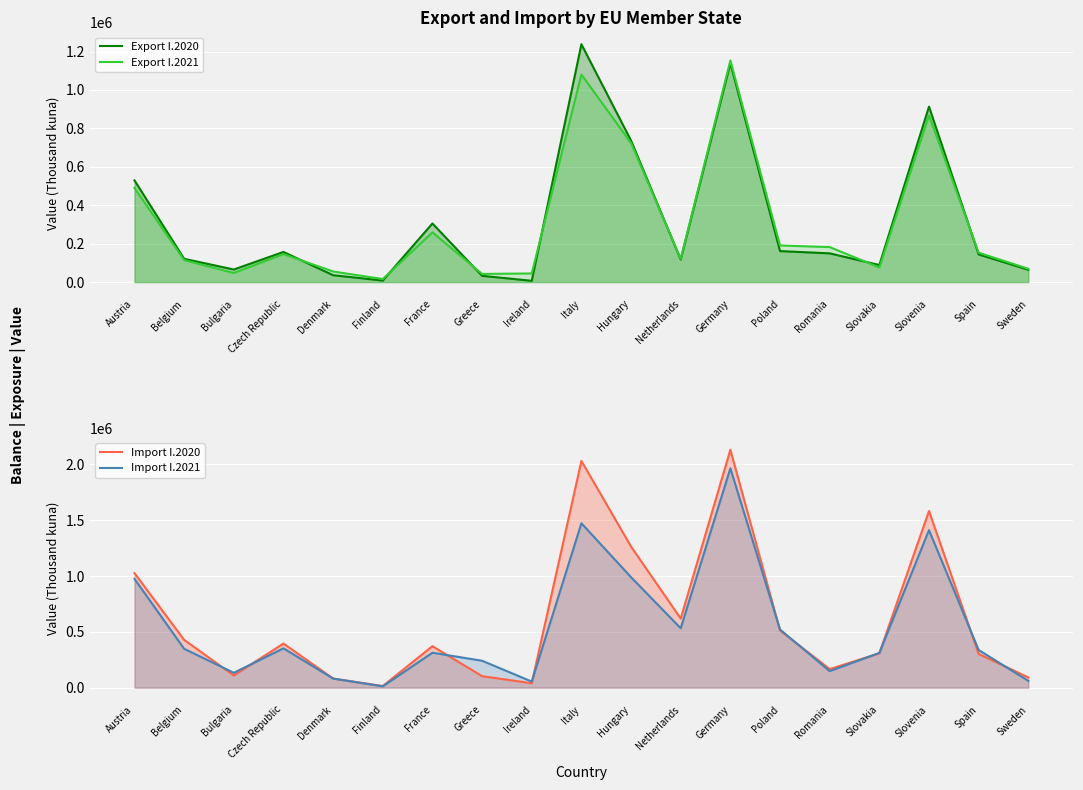

How many series are shown in this chart?

4